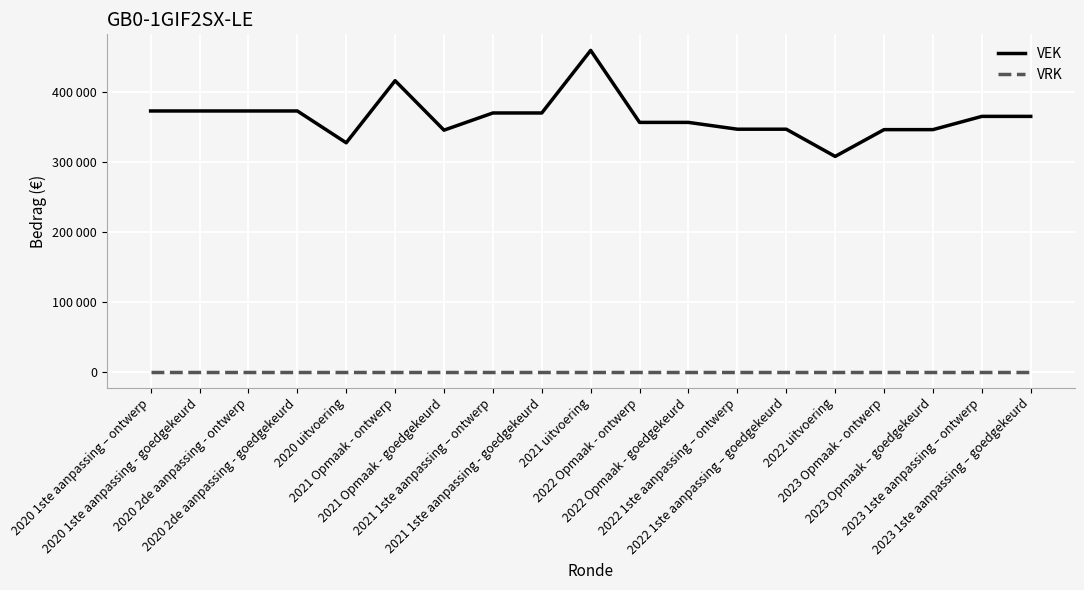

Does the chart display data point markers on the line(s)?

No